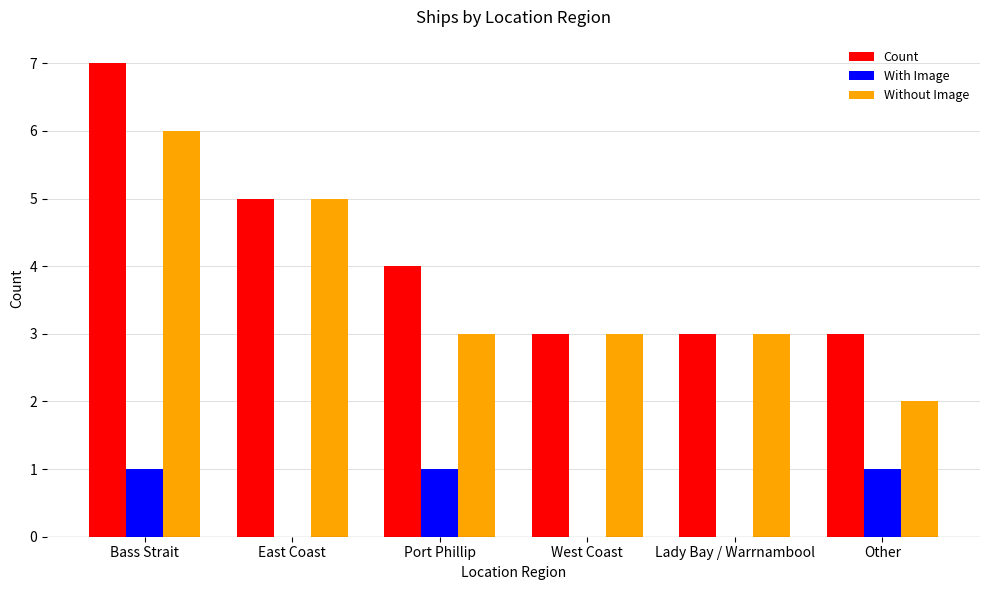

What is the greatest value displayed?

7